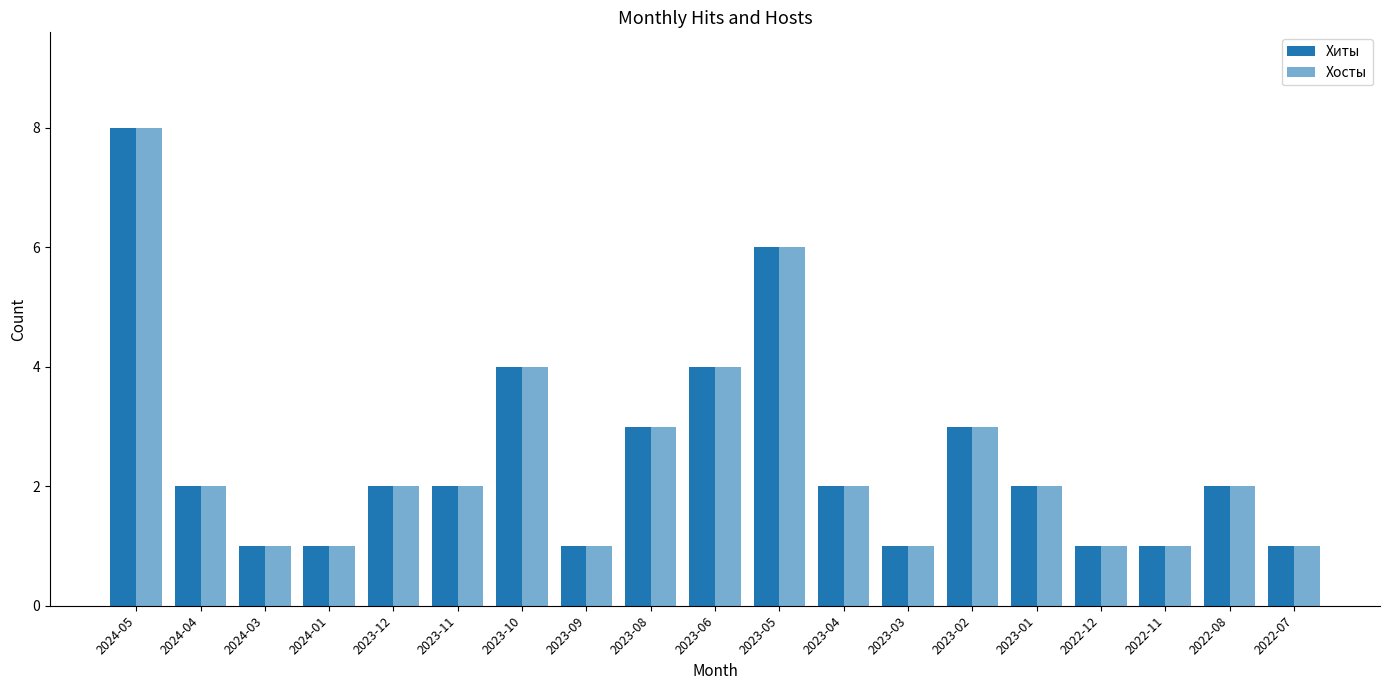

How many data points does each series have?

19